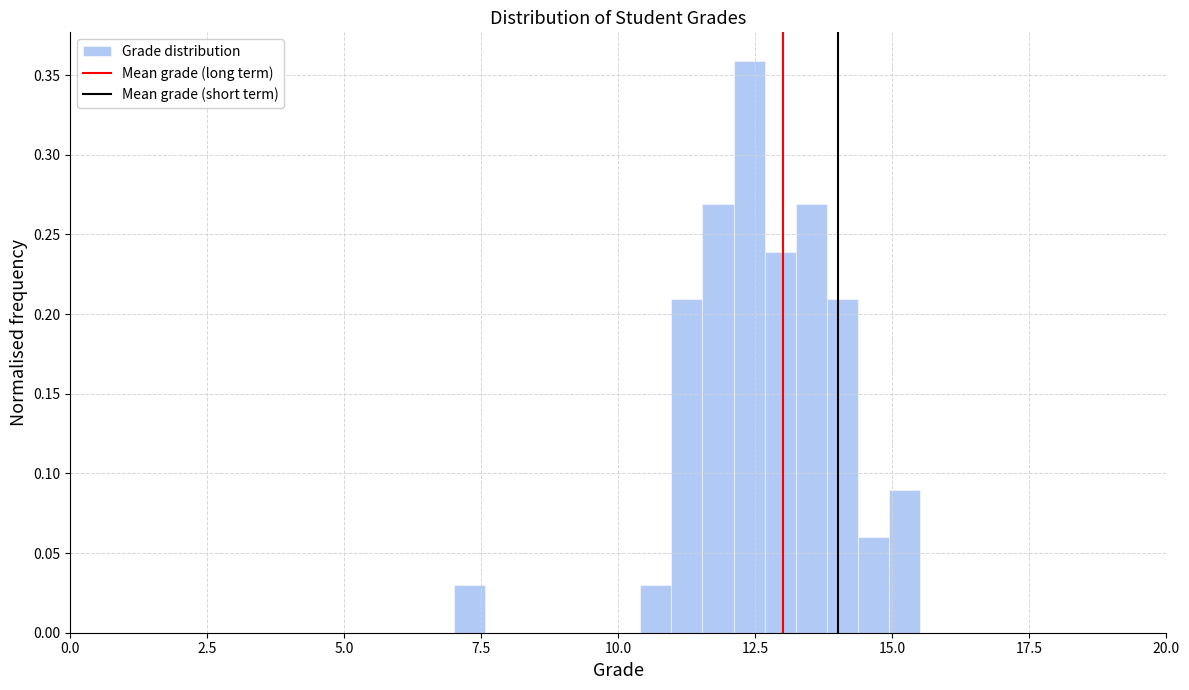

Around what value on the x-axis is the tallest bar? Give the approximate position of its centre, as read against the axis.

12.5